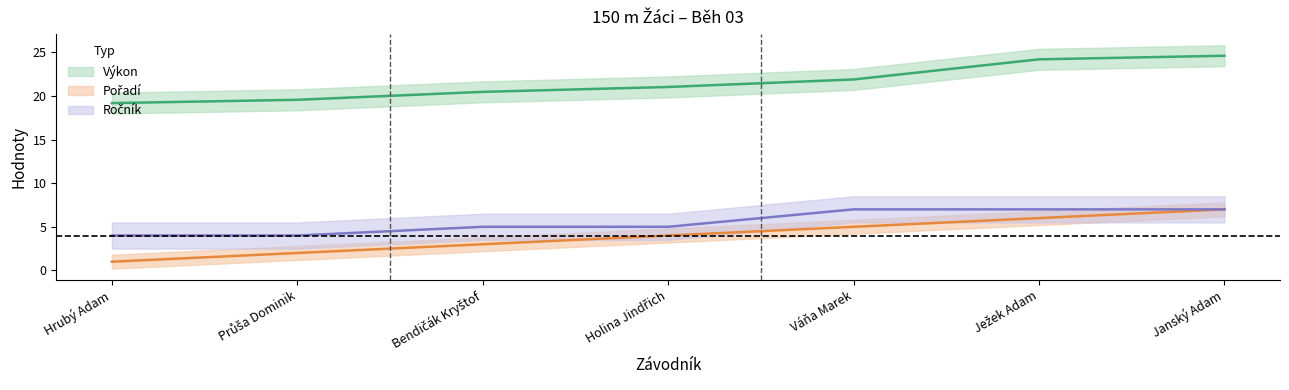

Does the chart have visible grid lines?

No